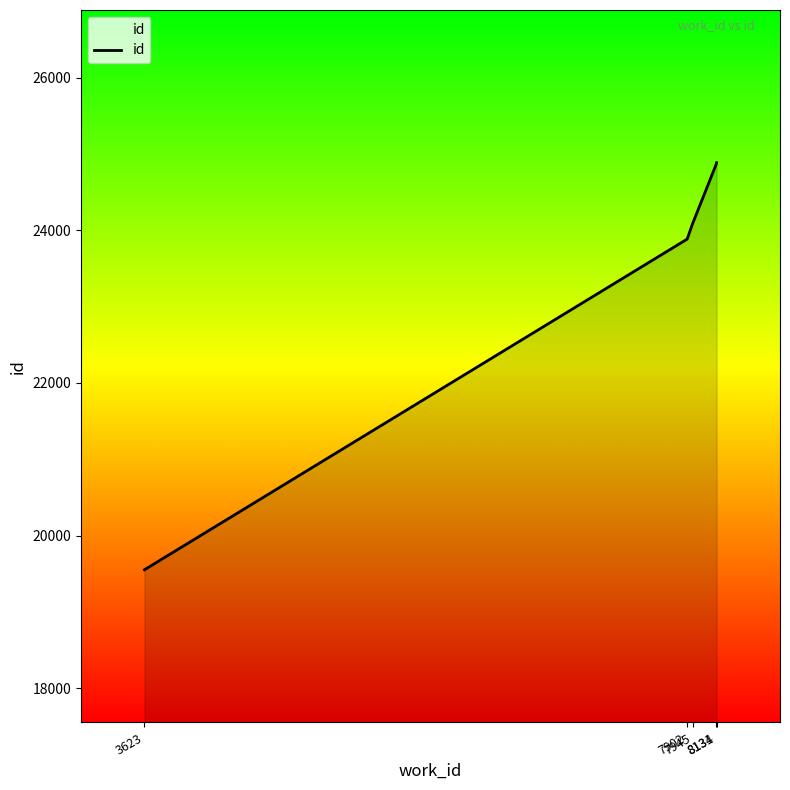

Between 8134 and 3623, which is larger?

8134